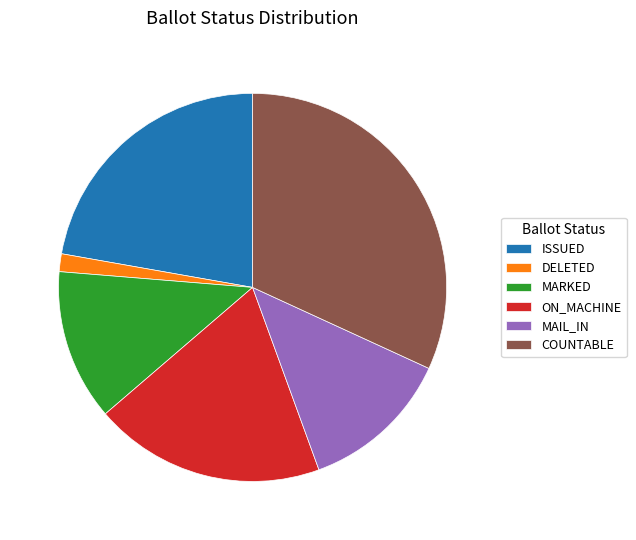

Is there any slice that represents more than half of the pie?

No